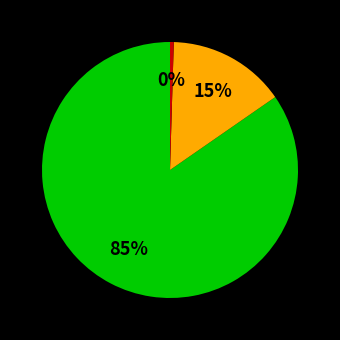

Count the number of slices in the pie.

3